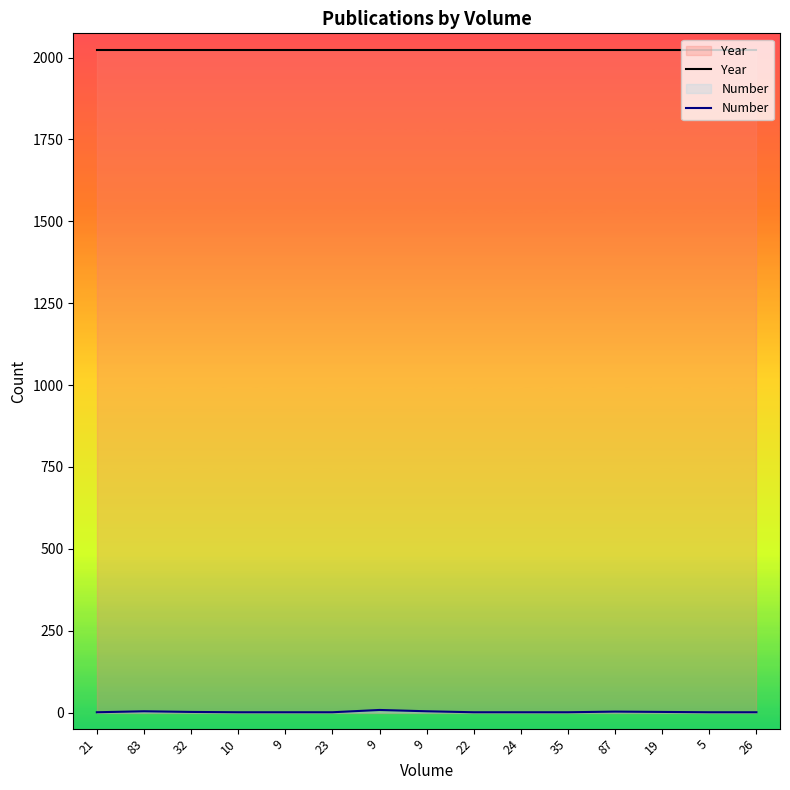

Which series has the widest spread of values?

Number